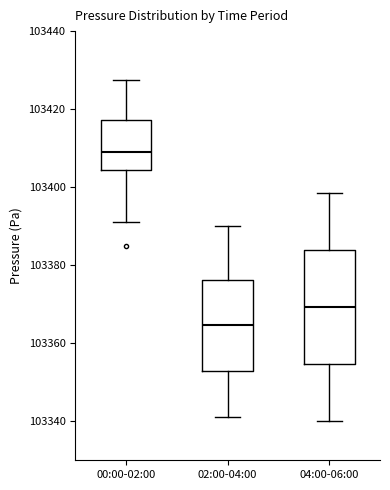

Which box is the tallest, from its lower edge to its upper edge?

04:00-06:00